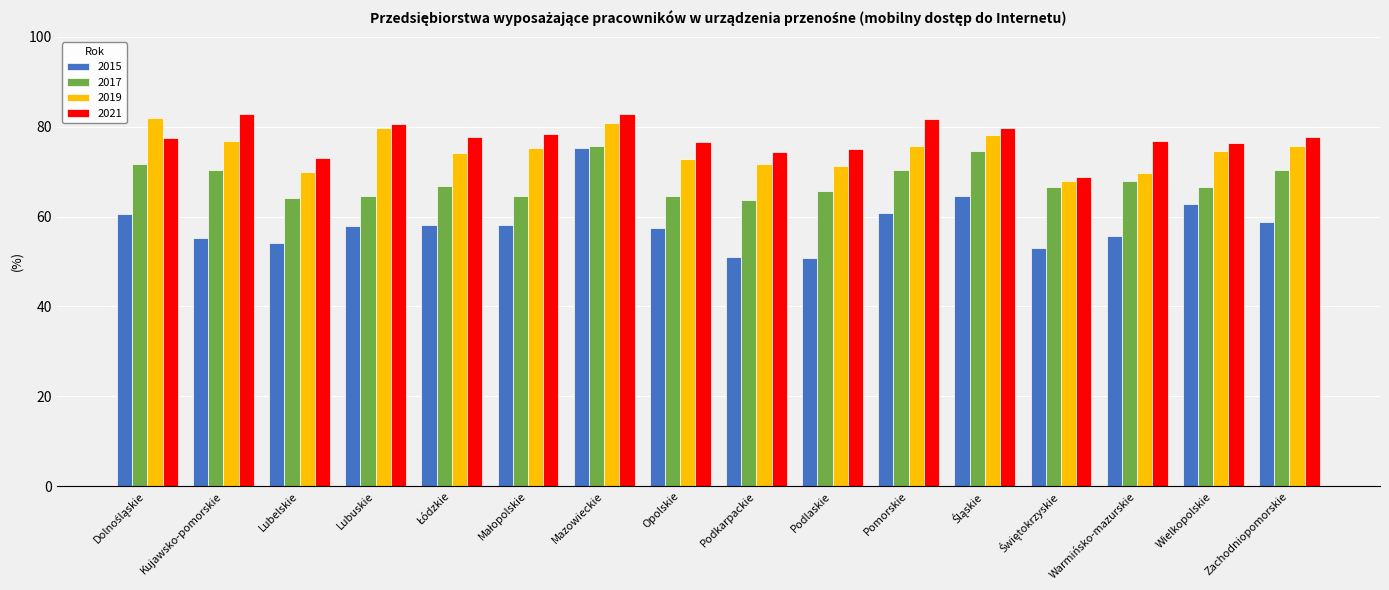

How many categories are shown in the chart?

16